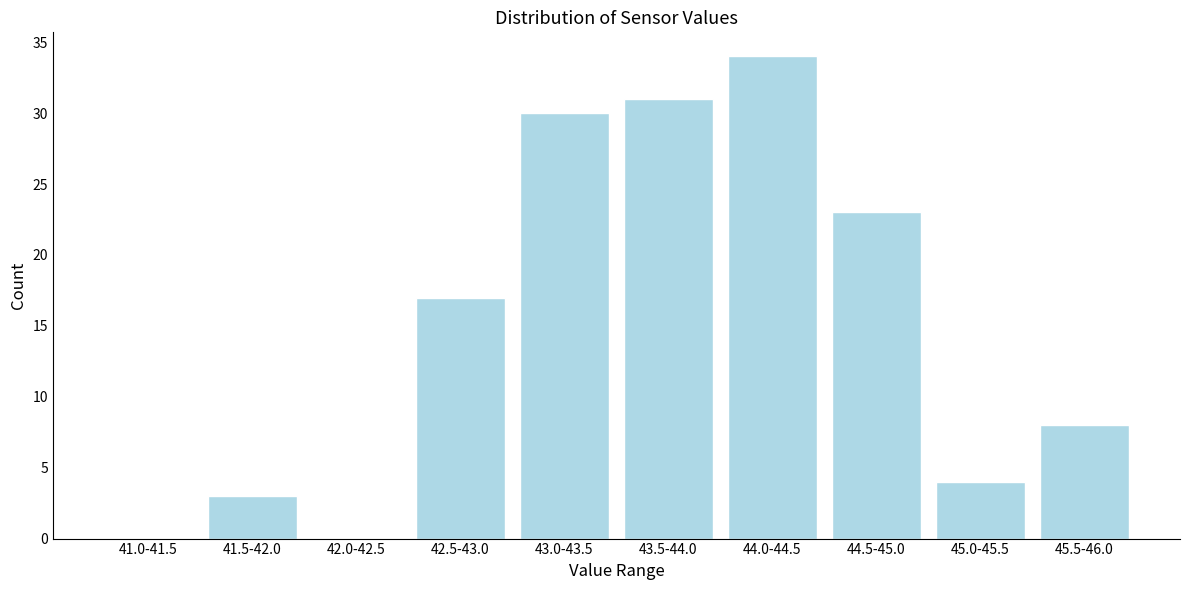

Reading left to right, extract all data points from this chart.

41.0-41.5=0	41.5-42.0=3	42.0-42.5=0	42.5-43.0=17	43.0-43.5=30	43.5-44.0=31	44.0-44.5=34	44.5-45.0=23	45.0-45.5=4	45.5-46.0=8